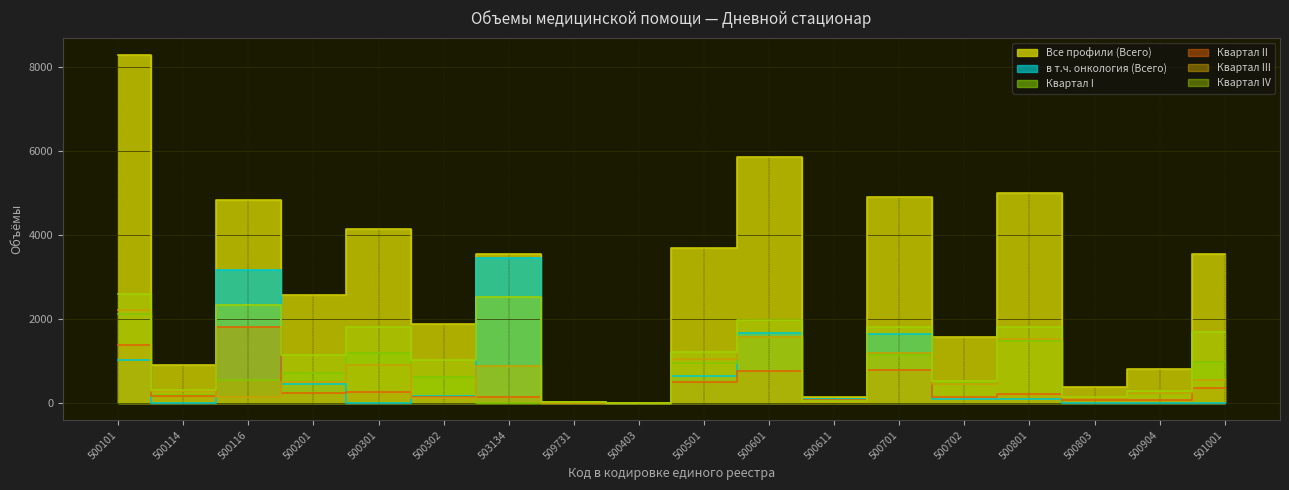

Is it true that Квартал I equals 552 at 500116?

True